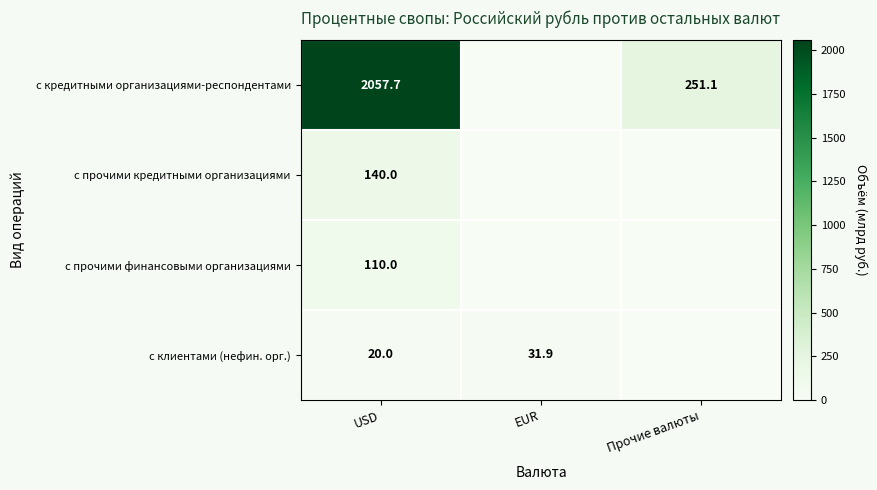

At USD, list the series in order from largest to smallest.

с кредитными организациями-респондентами, с прочими кредитными организациями, с прочими финансовыми организациями, с клиентами (нефин. орг.)